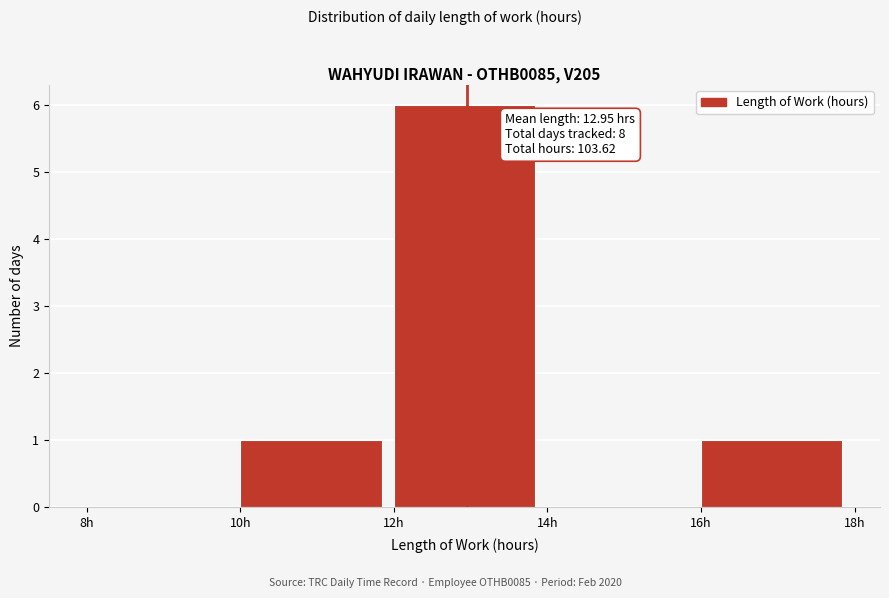

Which range on the x-axis has the tallest bar?

12 to 14